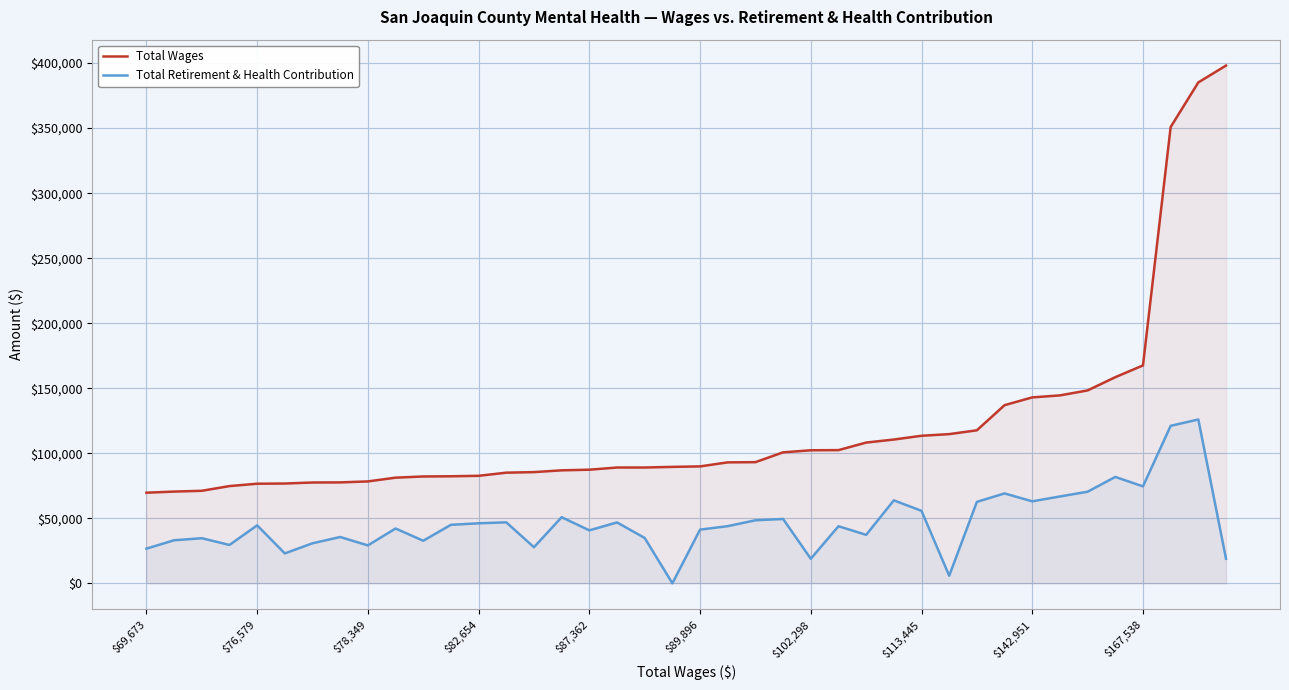

What is the difference between the second highest and second lowest values in the Total Retirement & Health Contribution series?

115273